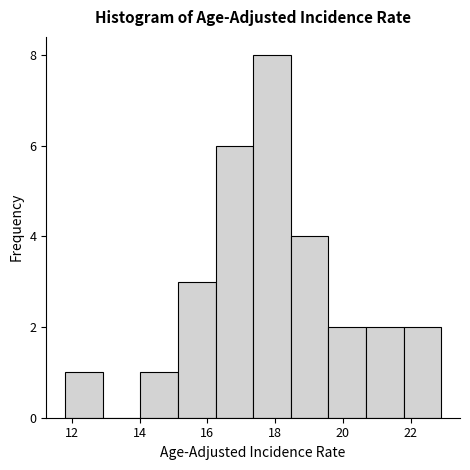

Reading left to right, transcribe this chart: for each bar, give the range it covers on the x-axis and its height. Neither the bar edges nor the heights are printed on the chart, so give them approximately, as read against the axes.

11.8 to 13.0: 1
13.0 to 14.0: 0
14.0 to 15.2: 1
15.2 to 16.2: 3
16.2 to 17.4: 6
17.4 to 18.4: 8
18.4 to 19.6: 4
19.6 to 20.6: 2
20.6 to 21.8: 2
21.8 to 23.0: 2